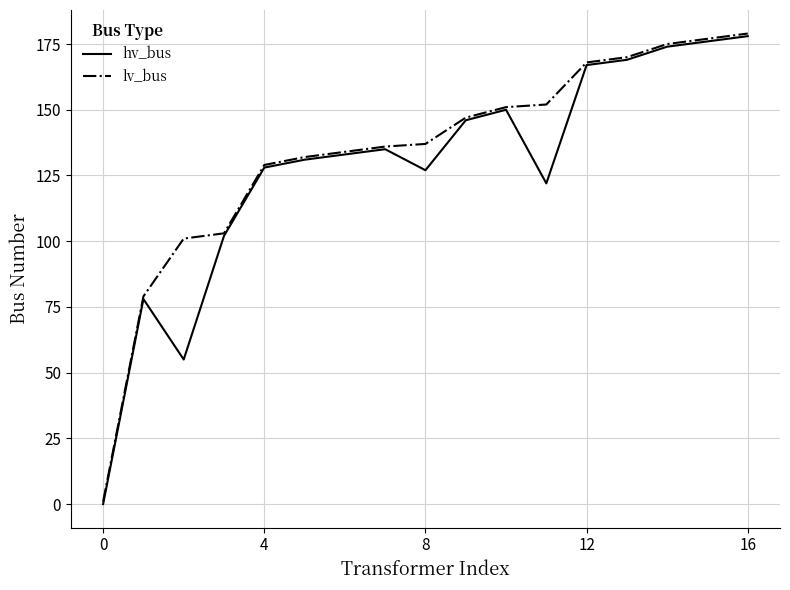

Reading left to right, extract all data points from this chart.

hv_bus: 0	78	55	102	128	131	133	135	127	146	150	122	167	169	174	176	178
lv_bus: 1	79	101	103	129	132	134	136	137	147	151	152	168	170	175	177	179